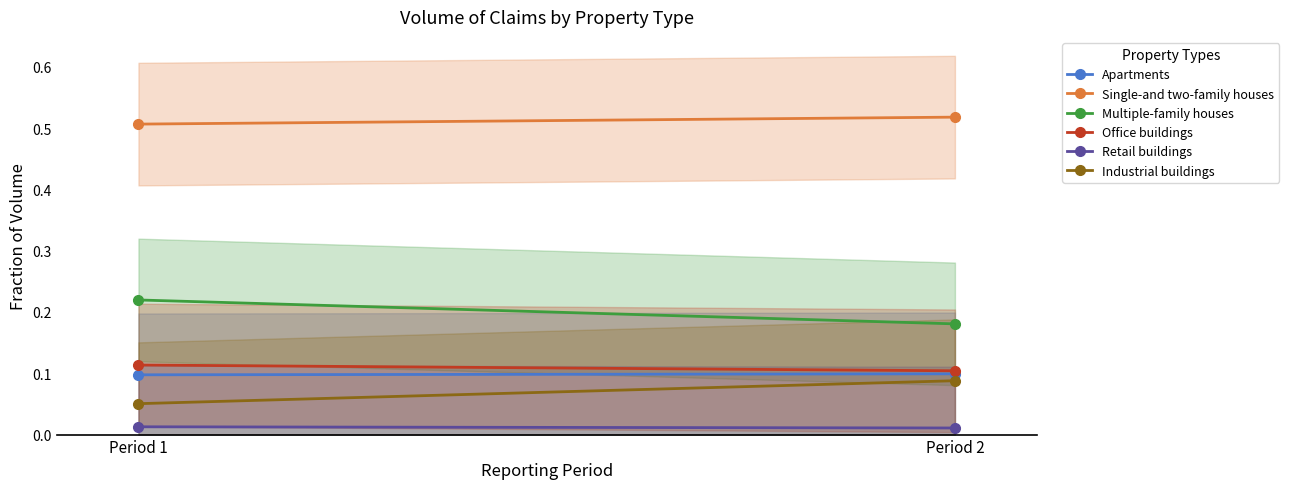

How many lines are shown in the chart?

6